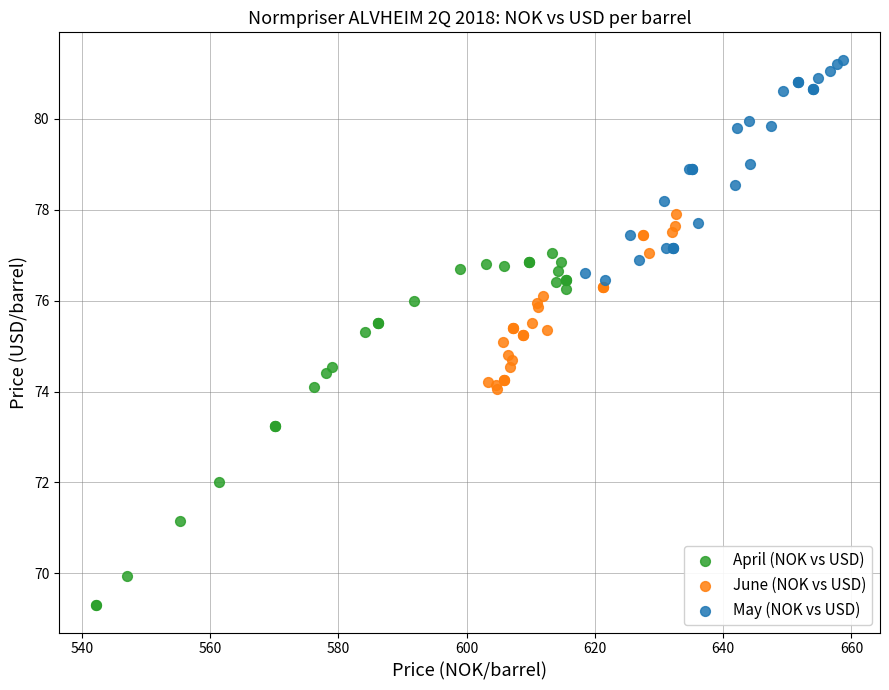

Which series has the widest spread of Y values?

April (NOK vs USD)